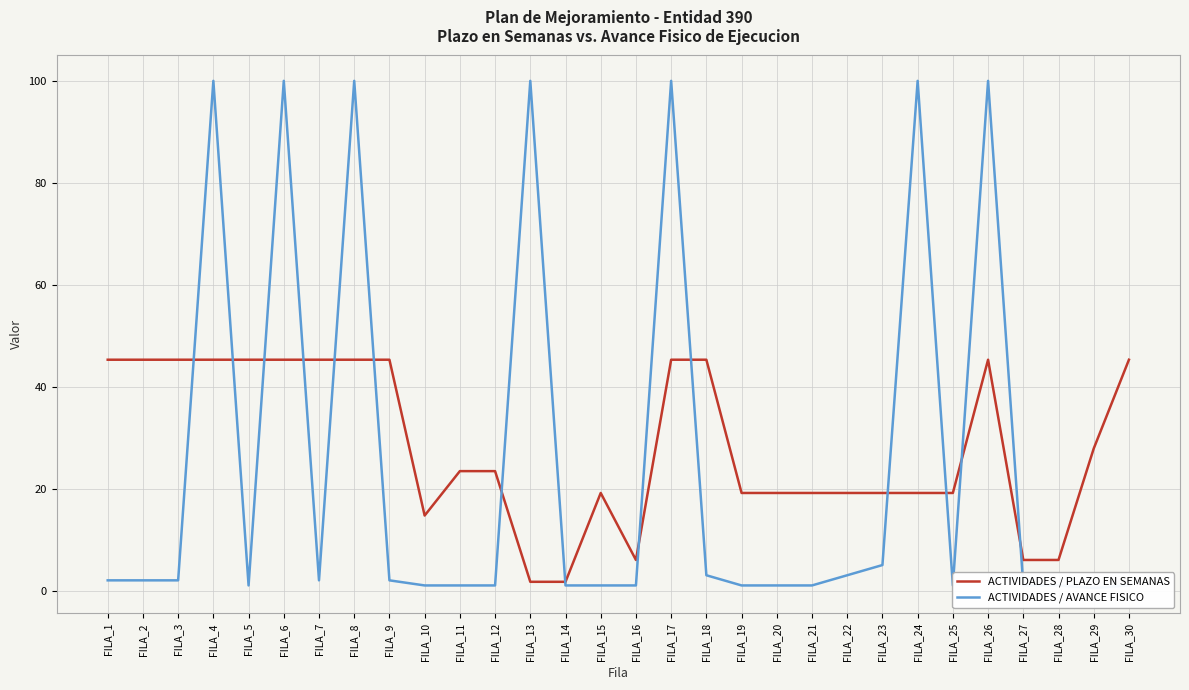

Where do ACTIVIDADES / AVANCE FISICO and ACTIVIDADES / PLAZO EN SEMANAS first cross each other?

FILA_3 and FILA_4